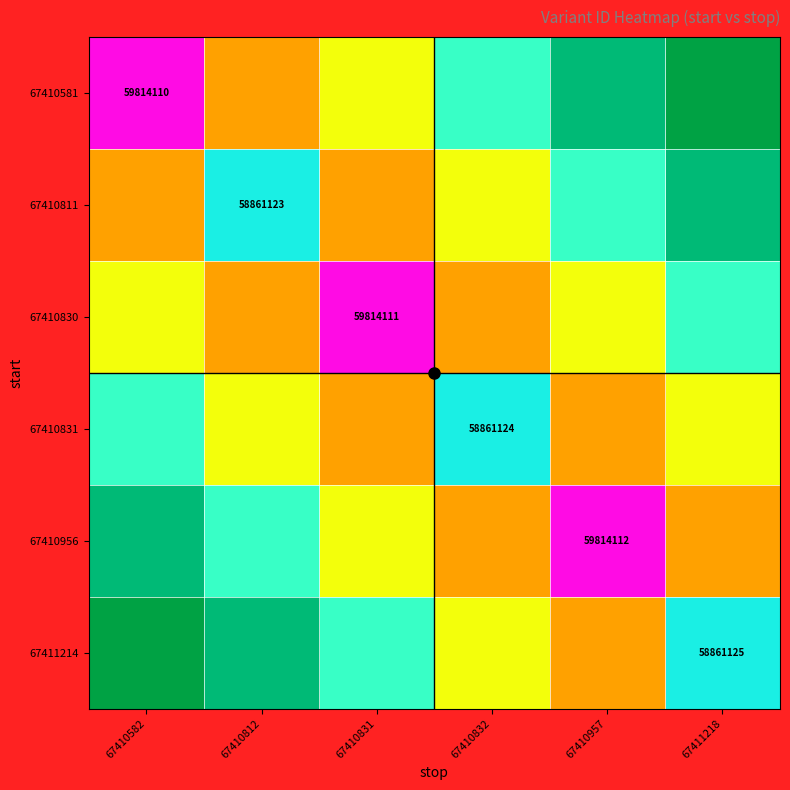

What is the smallest value displayed?

58861123.0